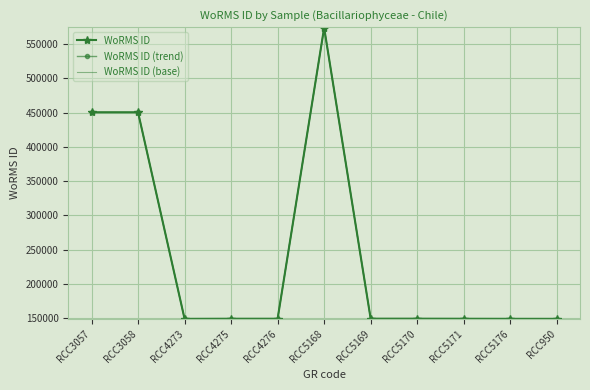

At which category is the sum across all series the highest?

RCC5168